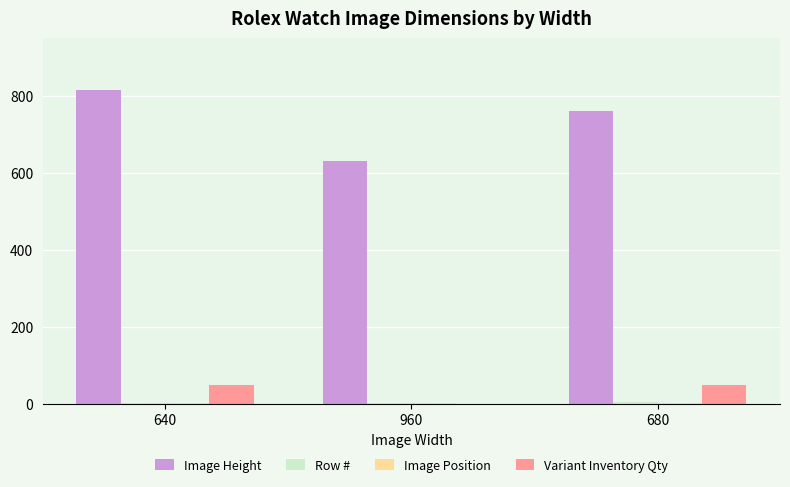

How many values in Variant Inventory Qty are above zero?

2